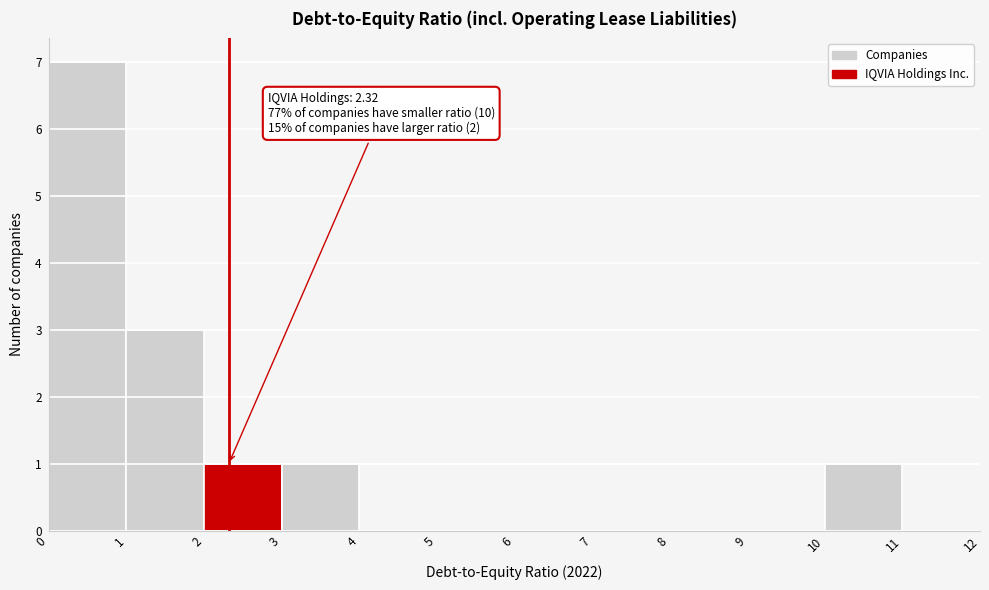

Which range on the x-axis has the tallest bar?

0 to 1